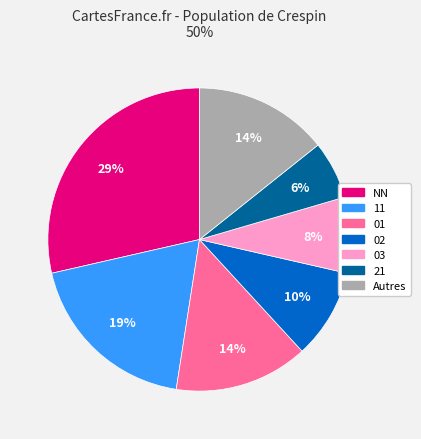

To the nearest percent, what is the average slice percentage?

14%